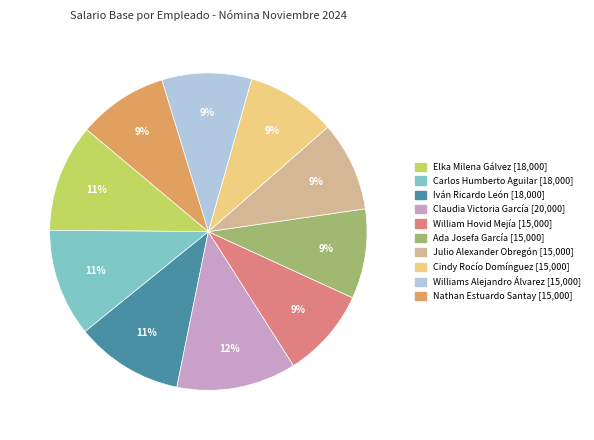

To the nearest percent, what is the average slice percentage?

10%